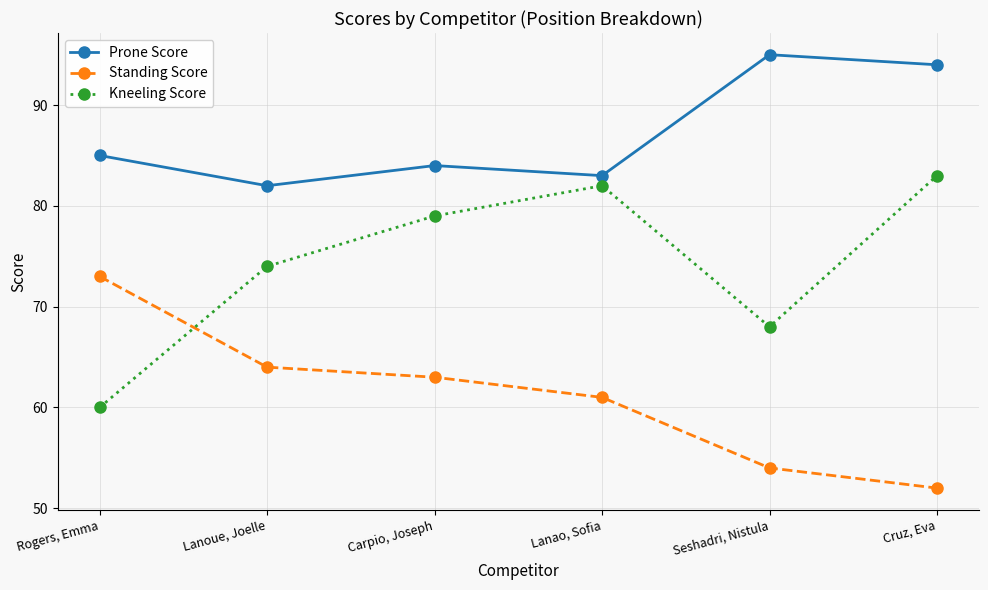

What is the spread (max minus min) of values at Lanao, Sofia?

22